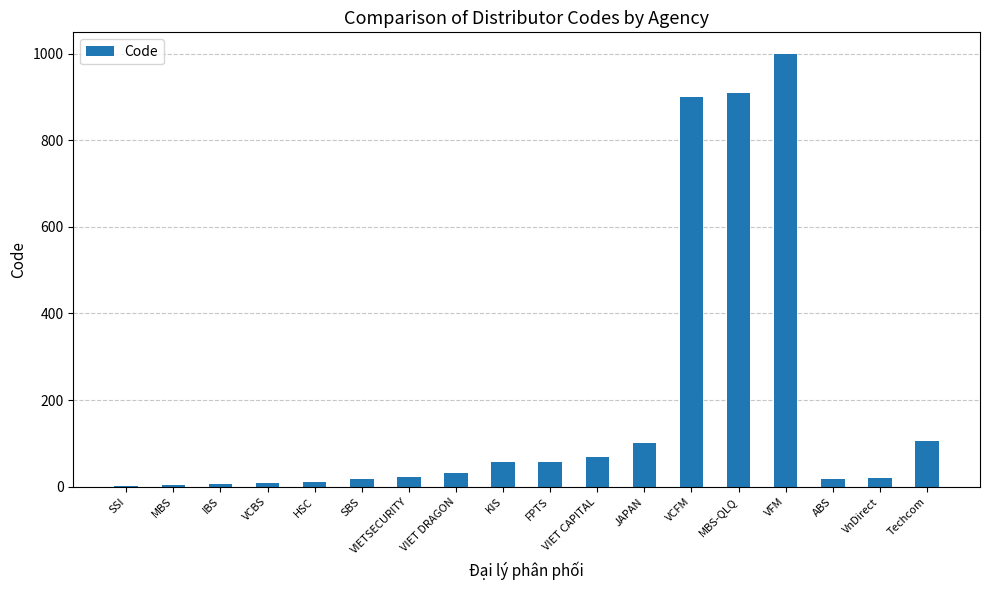

How many data points does each series have?

18